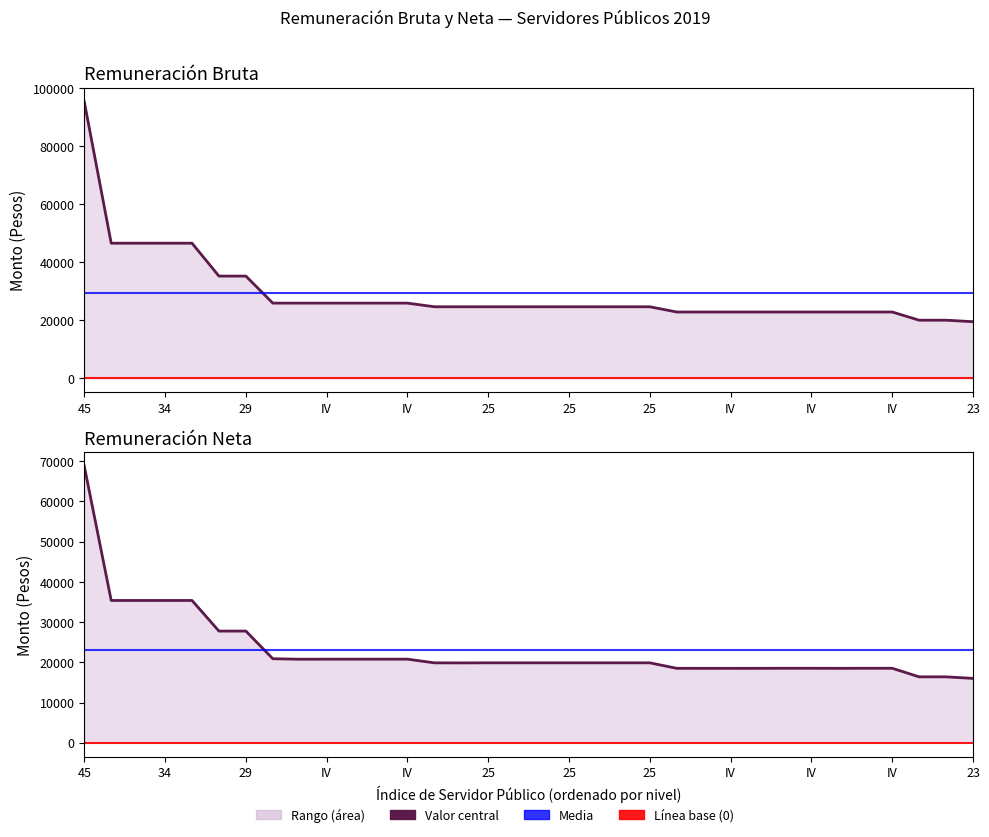

The value of Remuneración Bruta at 34 is 77279.8. True or false?

False